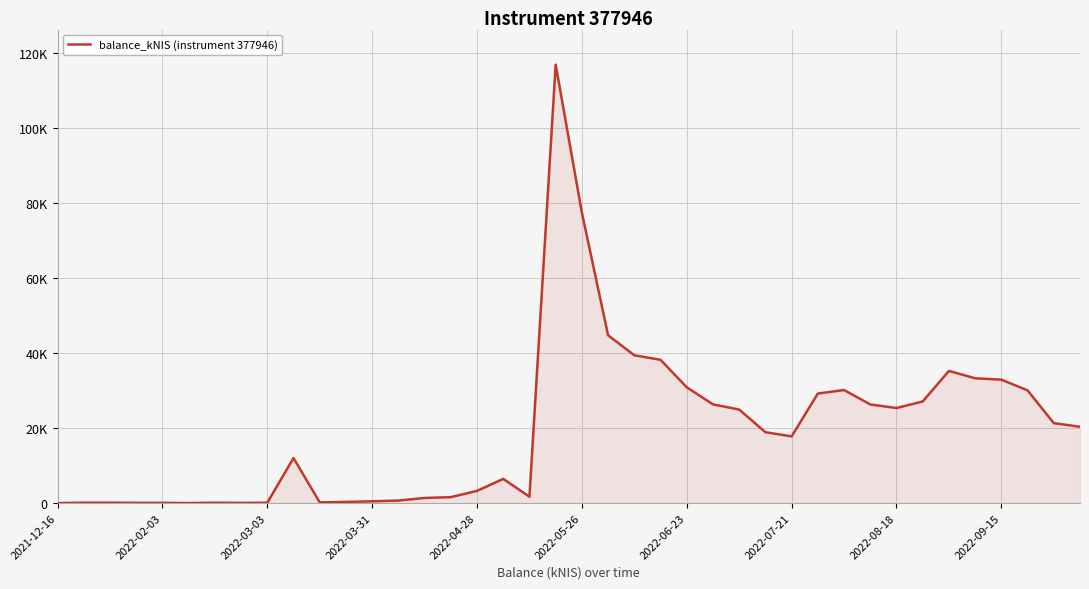

What is the difference between the maximum and minimum values?

116798.8